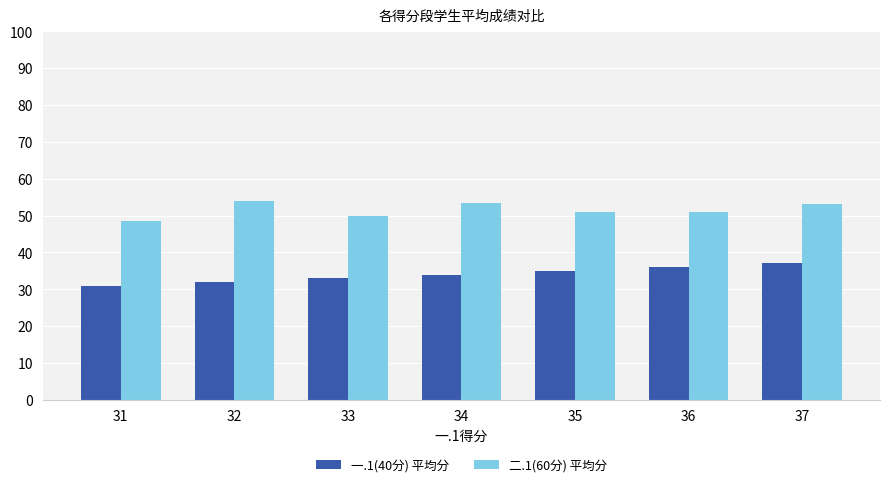

Is it true that 一.1(40分) 平均分 equals 34.0 at 34?

True